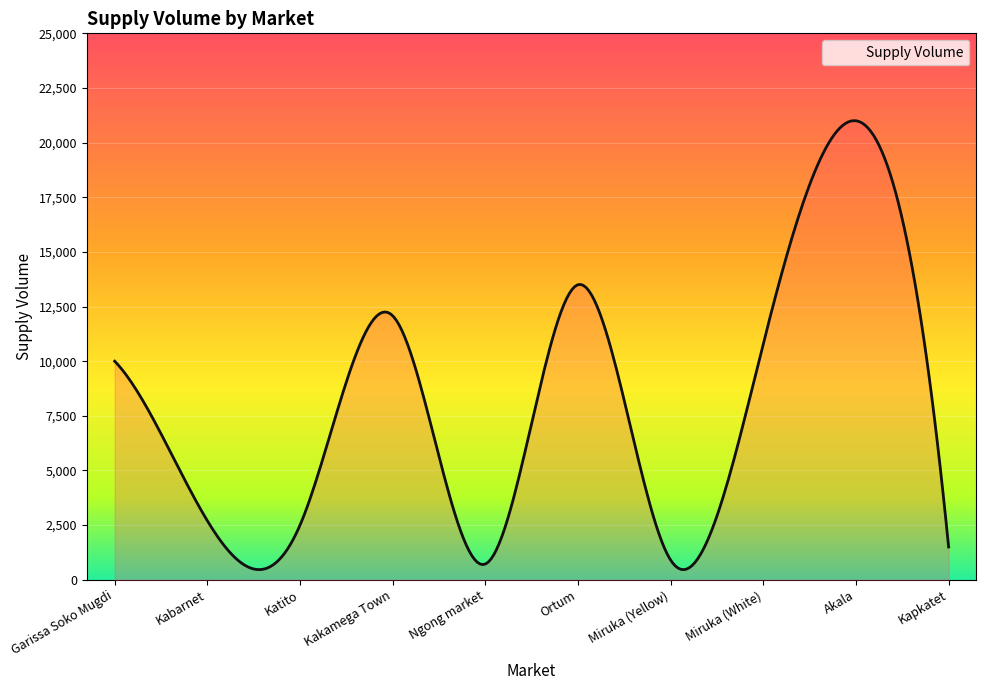

Reading right to left, list all the values displayed in this chart.

Kapkatet=1500	Akala=21000	Miruka (White)=10800	Miruka (Yellow)=900	Ortum=13500	Ngong market=720	Kakamega Town=12080	Katito=2500	Kabarnet=2700	Garissa Soko Mugdi=10000